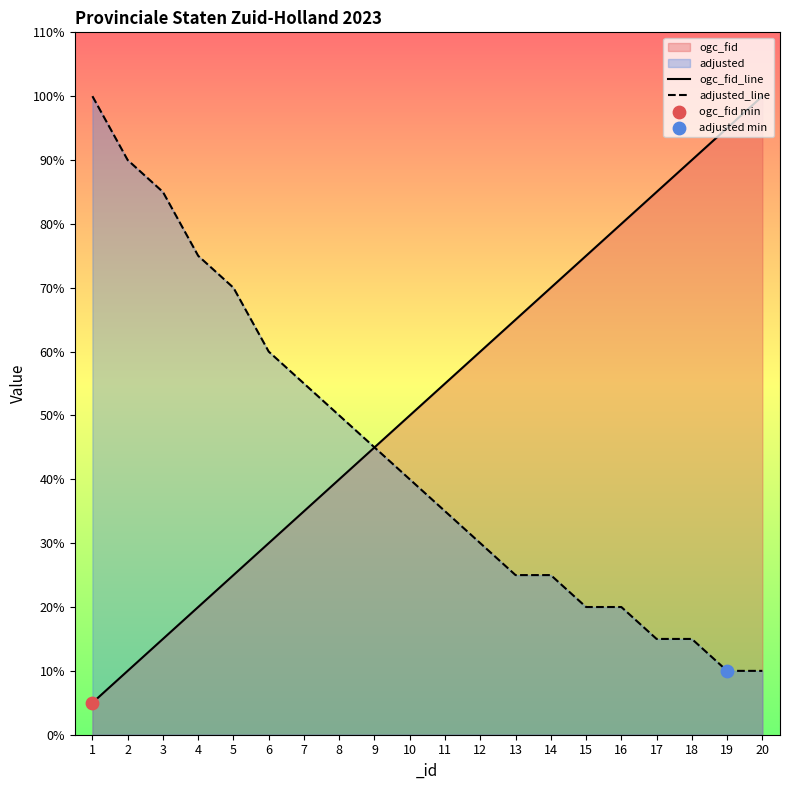

At how many categories does at least one series exceed 4?

20